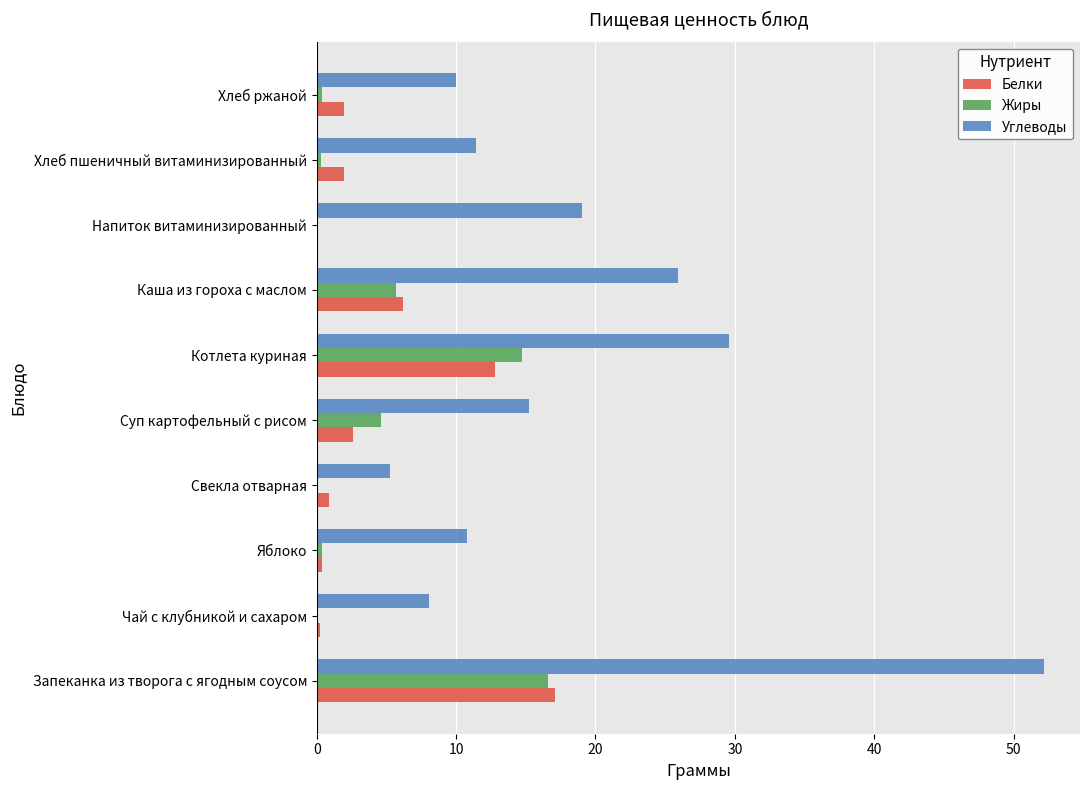

The Углеводы series shows 6.0 at Хлеб ржаной. True or false?

False